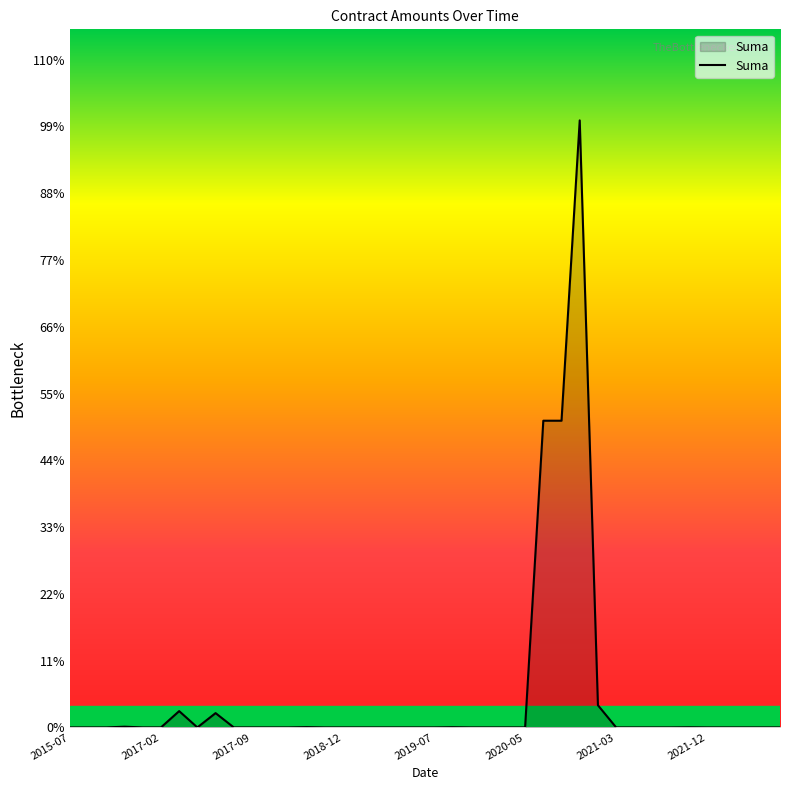

Is this an area chart (filled region under the line)?

Yes